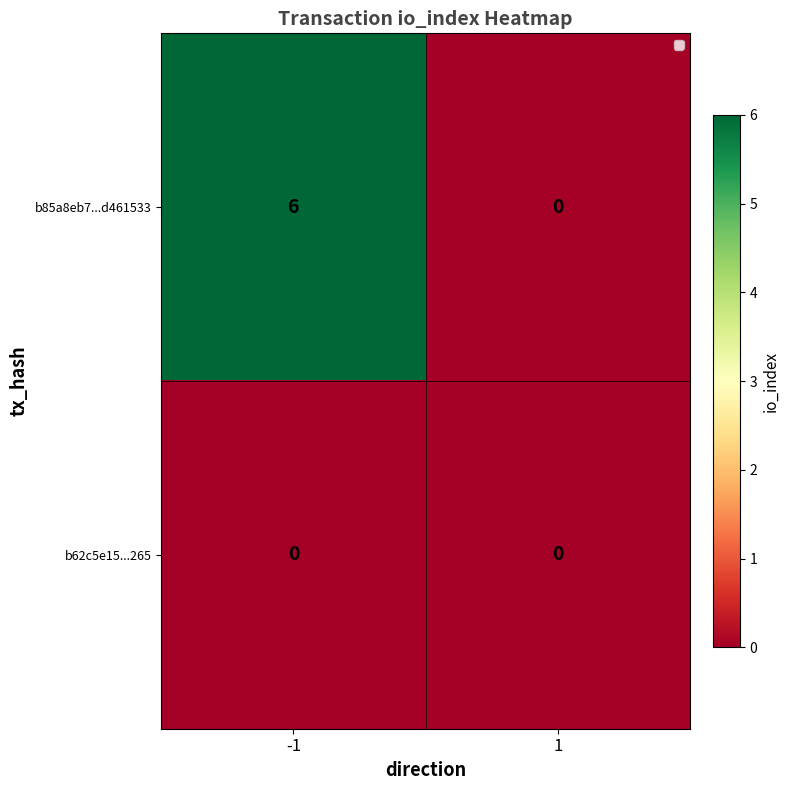

Between -1 and 1, which series saw the biggest shift?

b85a8eb7...d461533